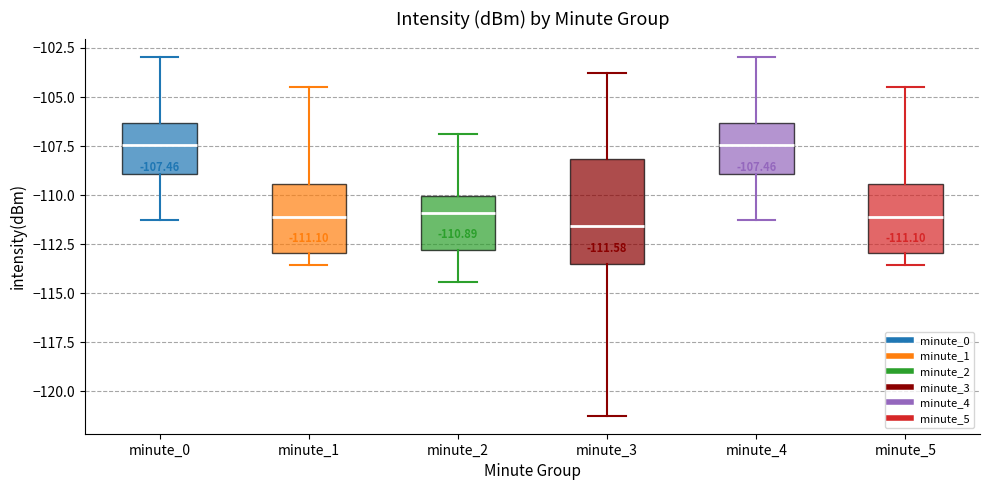

Comparing the boxes themselves (not the whiskers), which one is the tallest?

minute_3